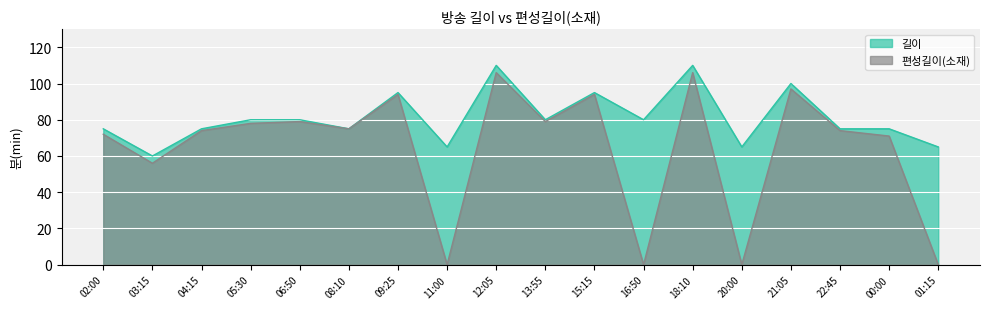

How many interior local valleys does the 편성길이(소재) series have?

6